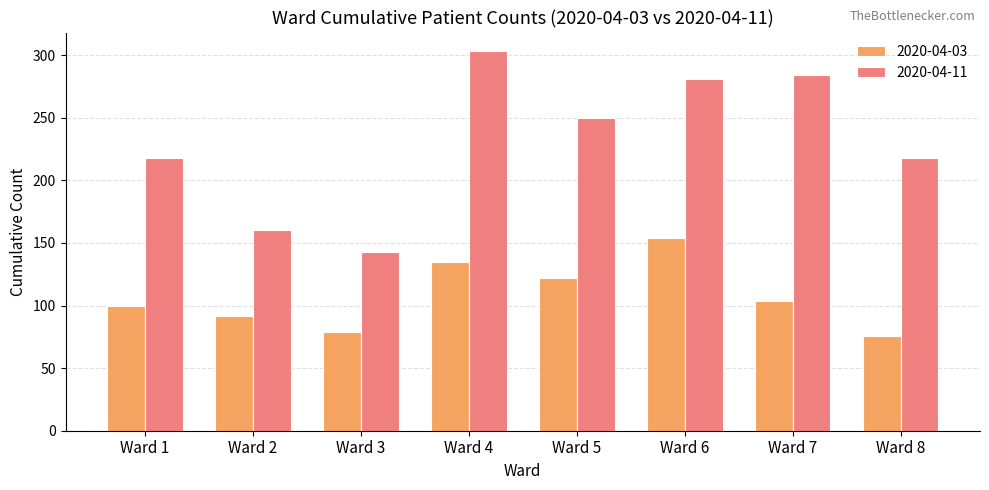

The value of 2020-04-03 at Ward 3 is 105. True or false?

False